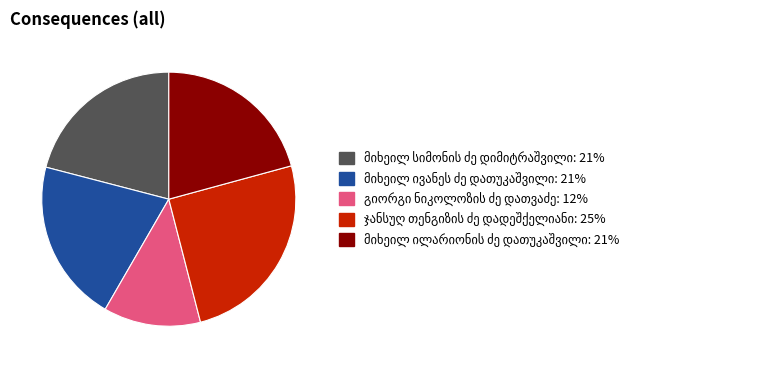

How many slices are in this pie chart?

5